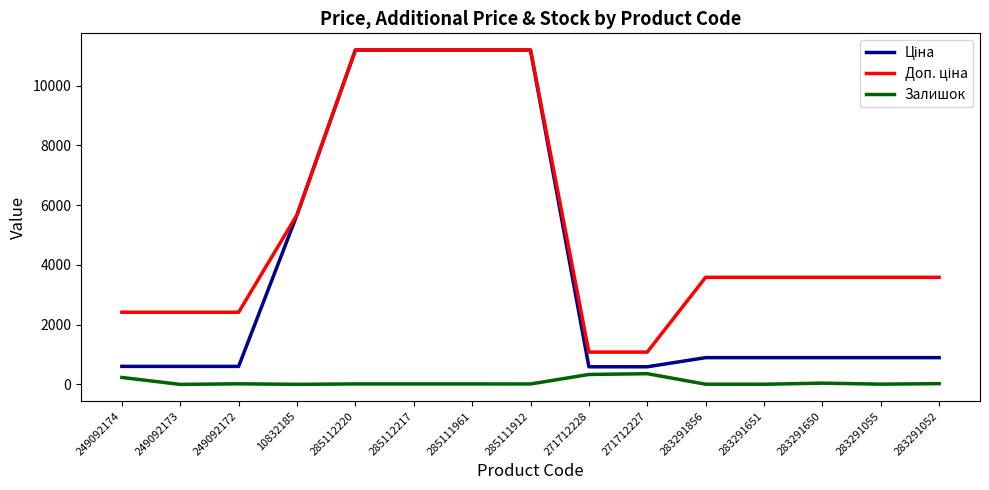

What is the spread (max minus min) of values at 249092173?

2414.8